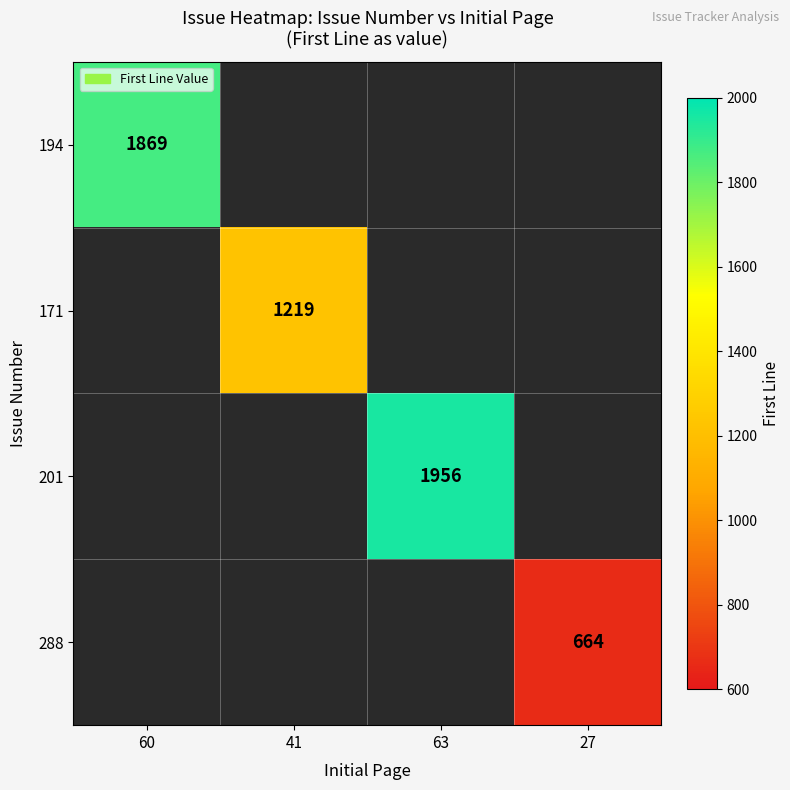

Is it true that 201 equals 3099 at 63?

False